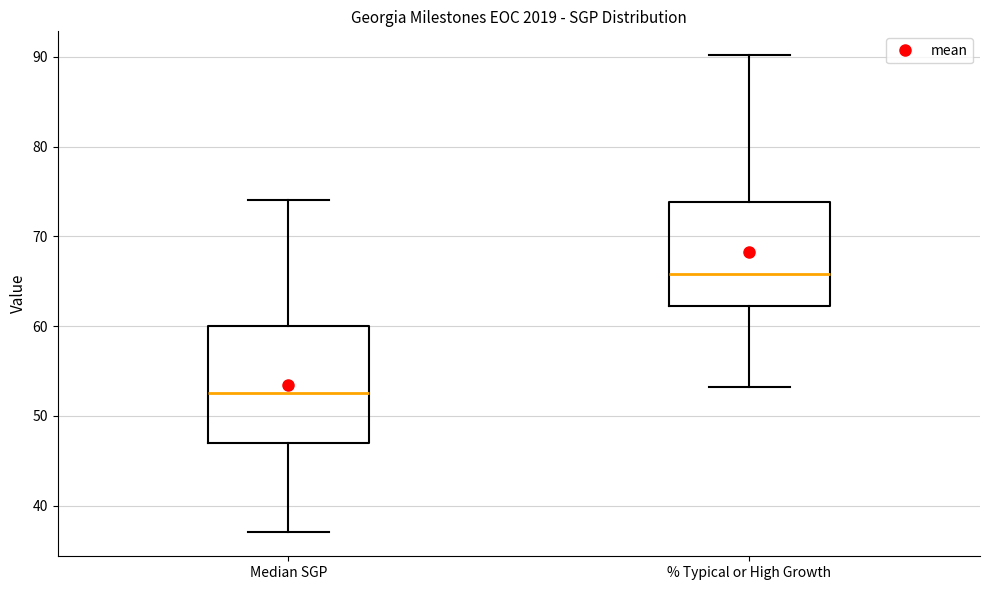

Where is the lower edge of the box for % Typical or High Growth on the y-axis? The values are not printed on the chart, so give them approximately, as read against the axis.

62